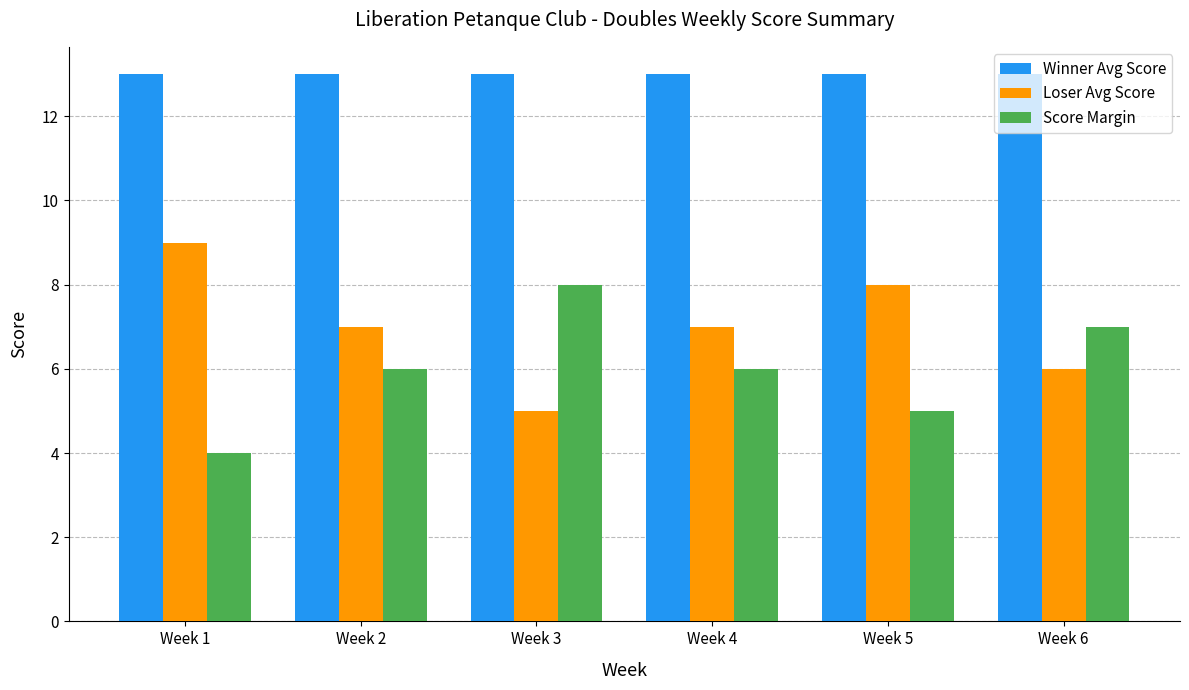

What are all the series names shown in the legend?

Winner Avg Score, Loser Avg Score, Score Margin